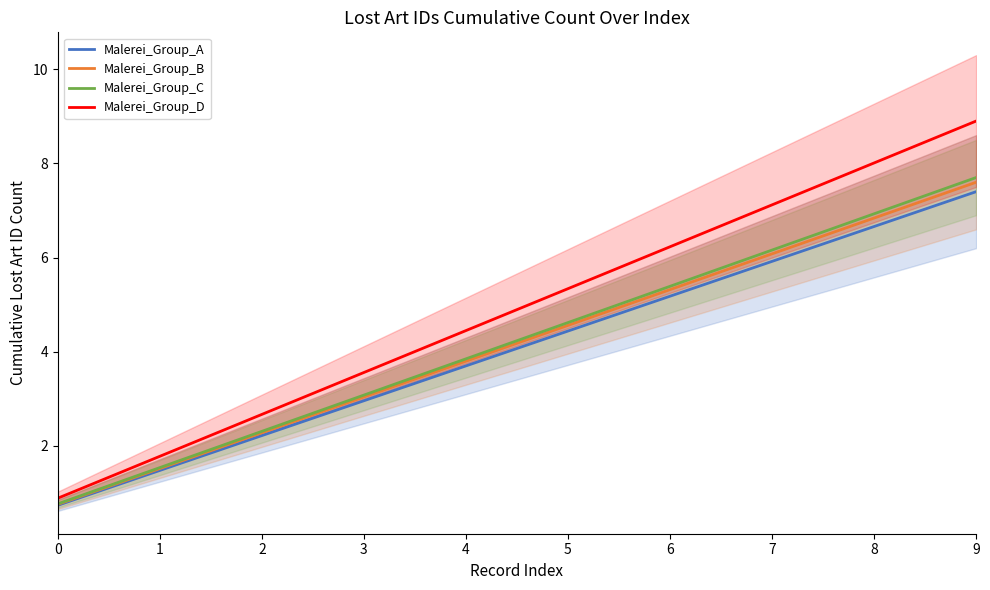

What is the value of the Malerei_Group_A point at the 2nd from the left?

1.5